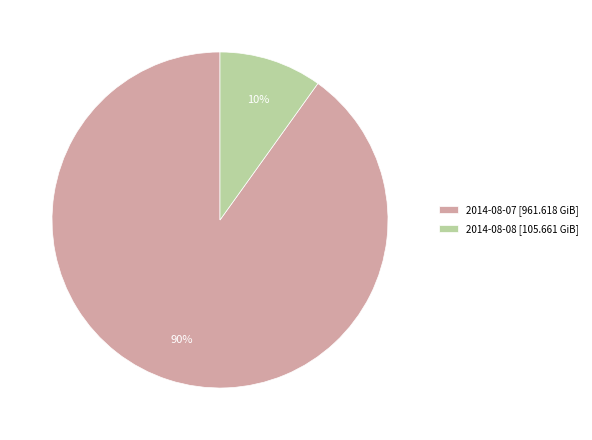

What is the smallest slice in the pie chart?

2014-08-08